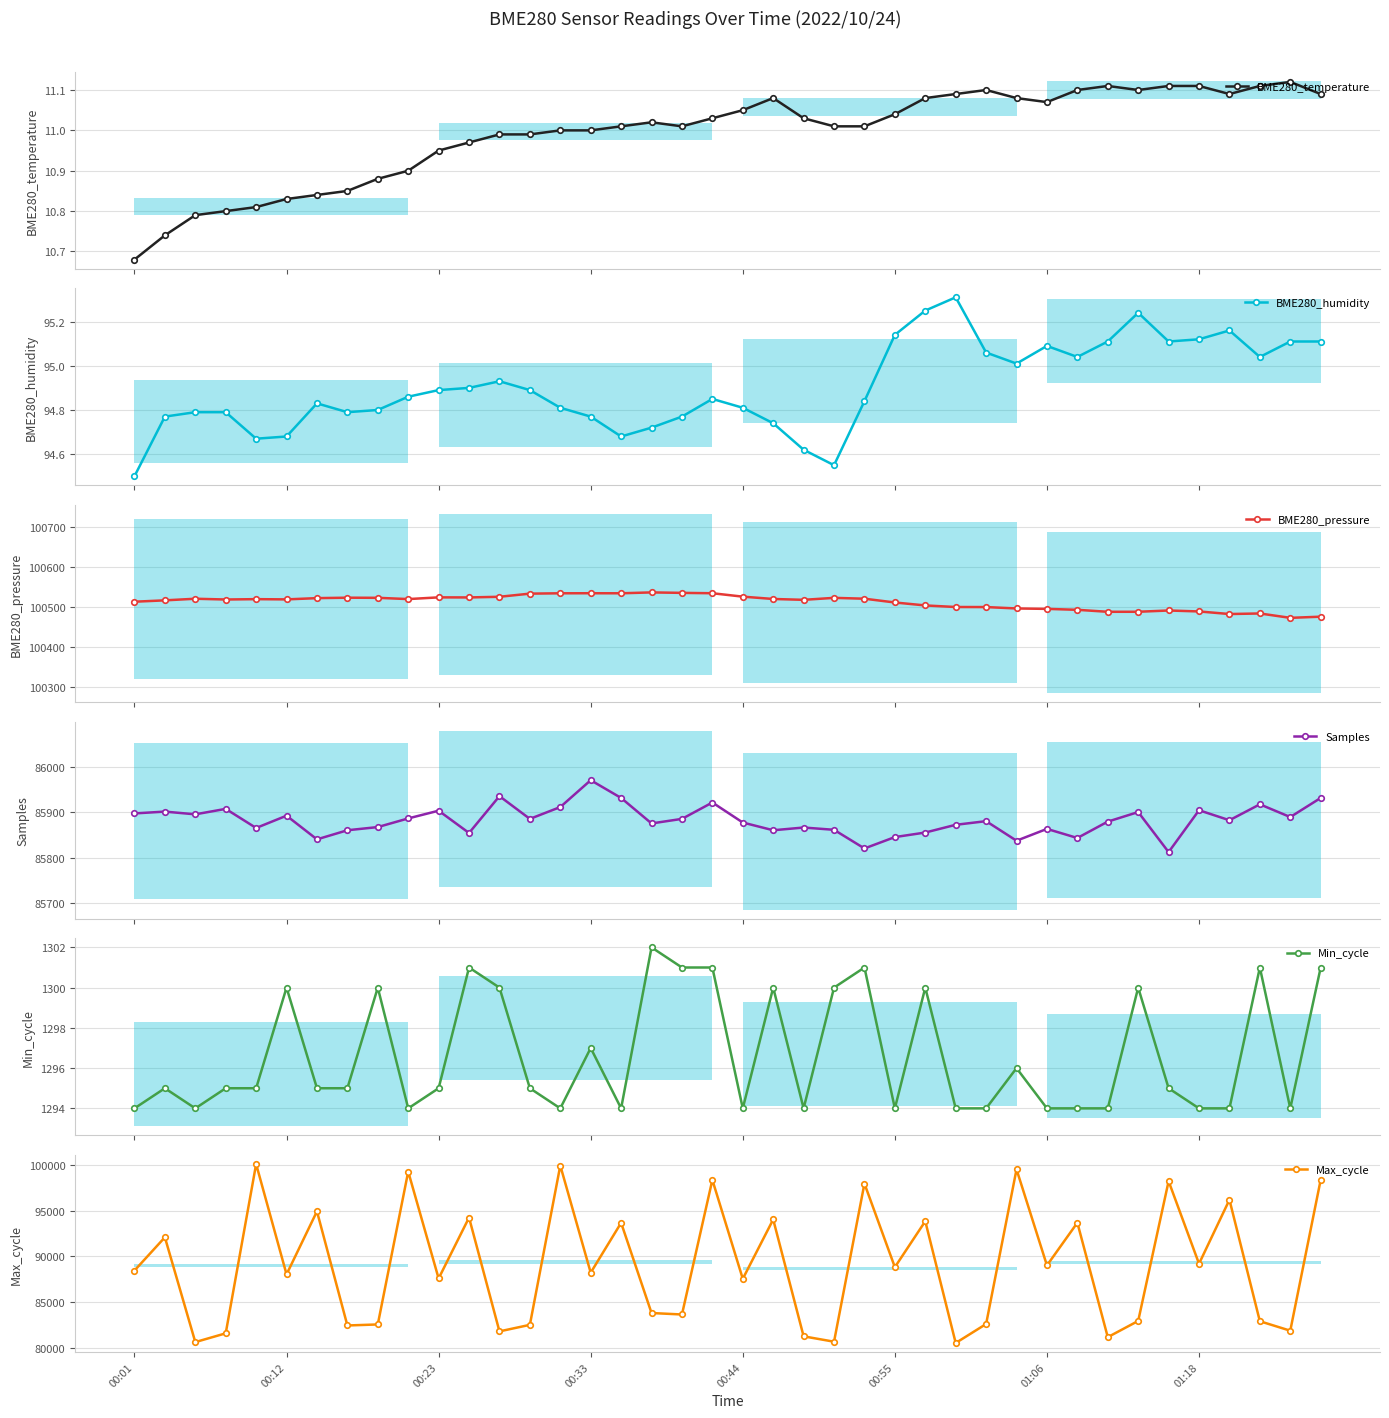

What is the maximum value for BME280_pressure?

100536.6